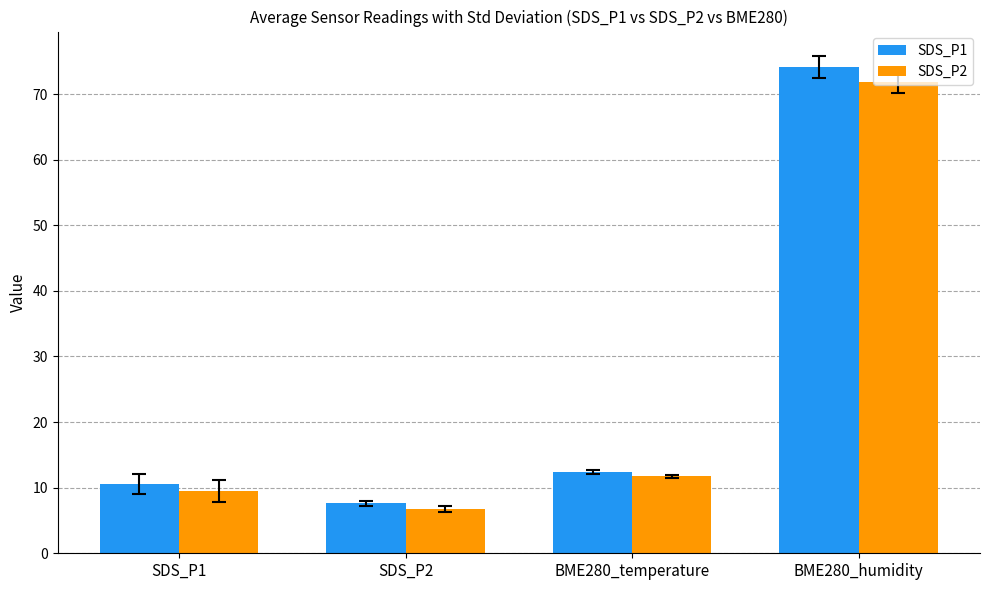

The value of SDS_P1 at SDS_P1 is 10.6. True or false?

True